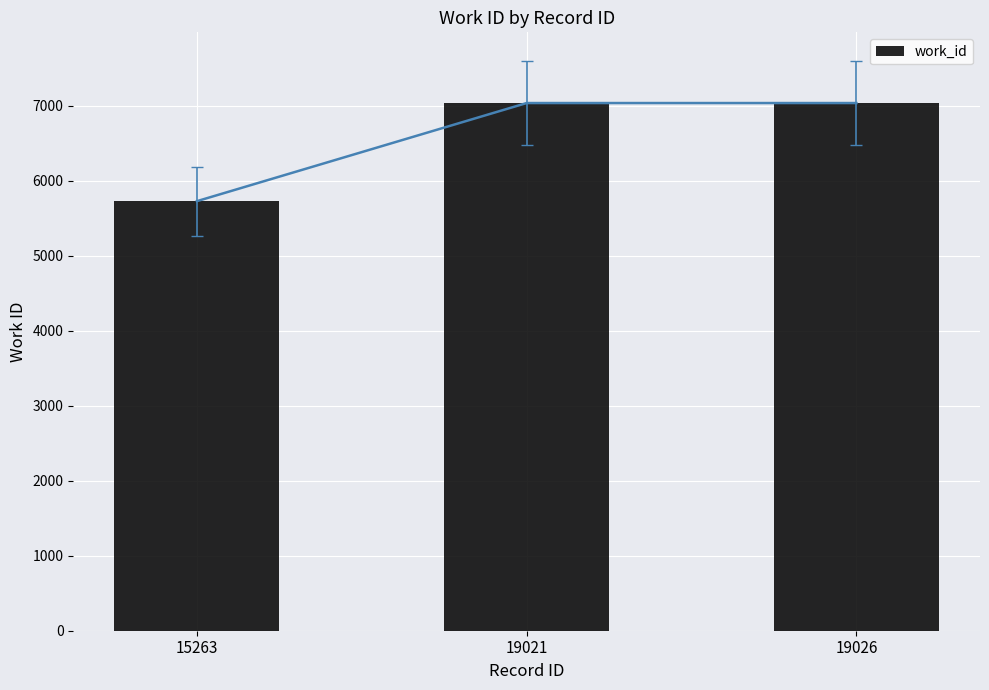

Which label corresponds to the smallest value in the chart?

15263